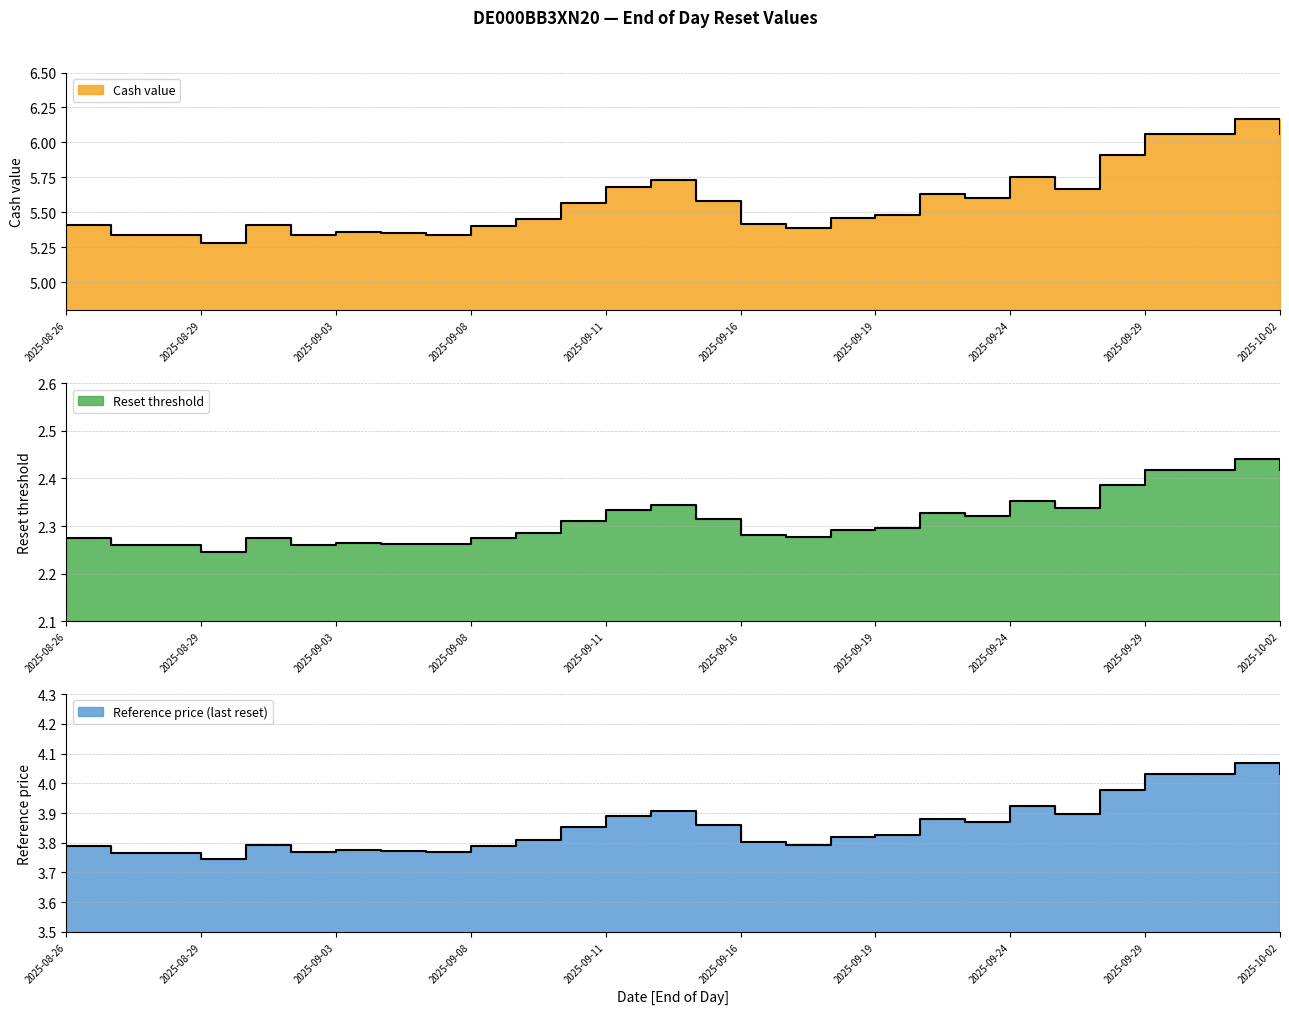

Which label corresponds to the largest value in the chart?

2025-10-01